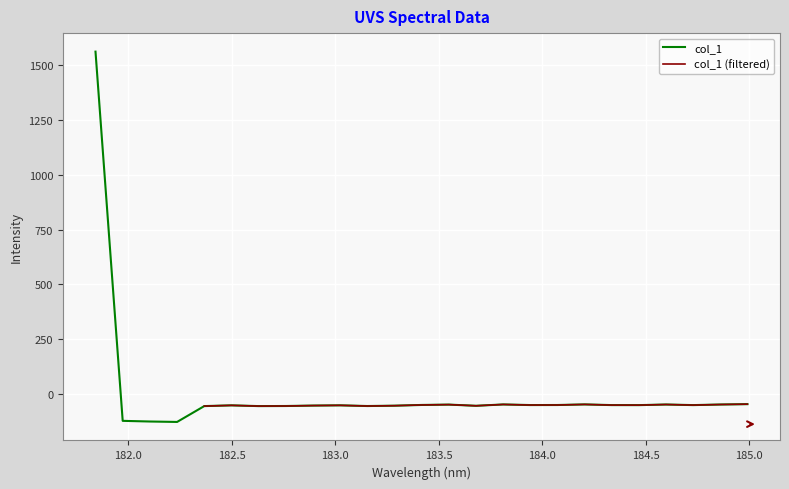

How many points are lower than both their immediate neighbors (excluding endpoints)?

7